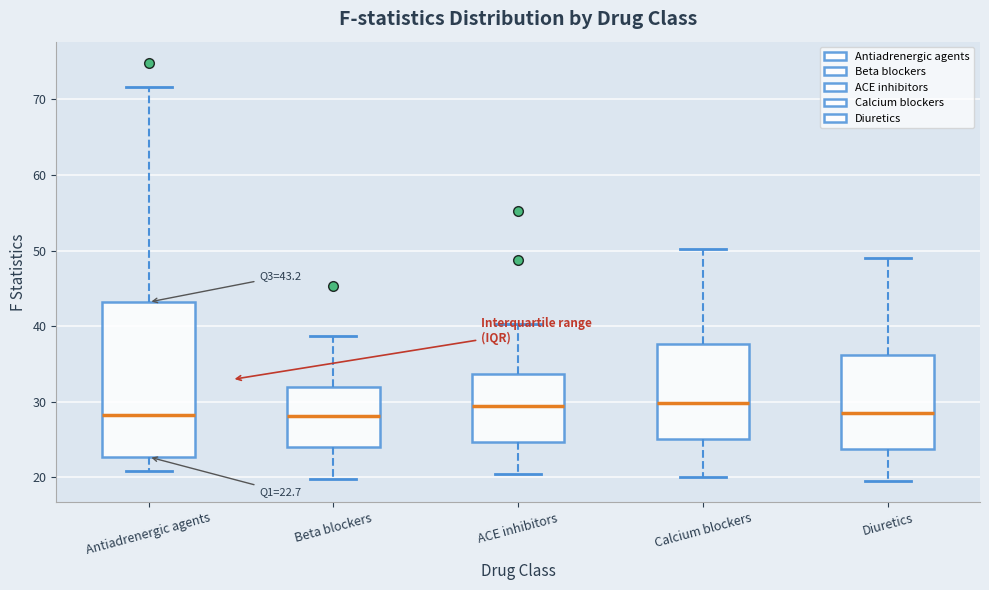

Comparing the boxes themselves (not the whiskers), which one is the tallest?

Antiadrenergic agents